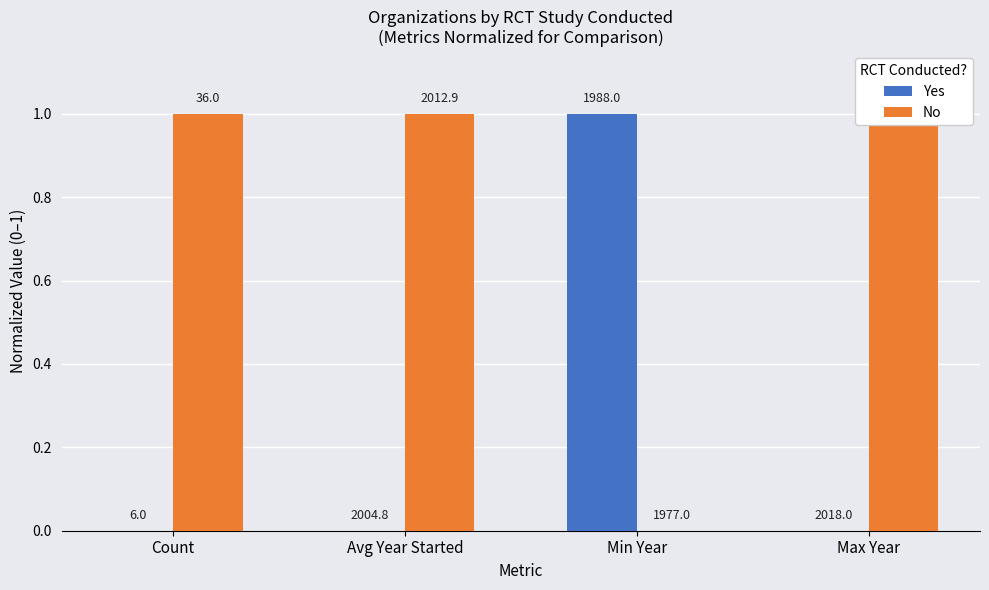

Which label corresponds to the largest value in the chart?

Min Year